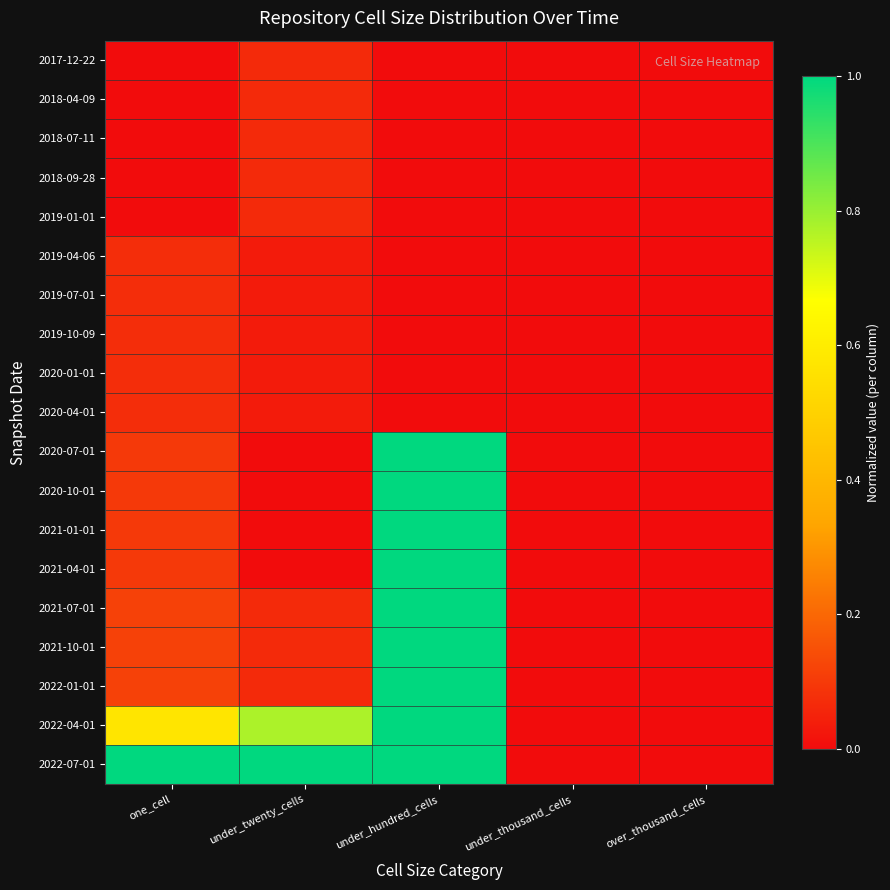

Reading right to left, what are all the values shown in this chart?

2017-12-22: over_thousand_cells=0.0	under_thousand_cells=0.0	under_hundred_cells=0.0	under_twenty_cells=0.1	one_cell=0.0
2018-04-09: over_thousand_cells=0.0	under_thousand_cells=0.0	under_hundred_cells=0.0	under_twenty_cells=0.1	one_cell=0.0
2018-07-11: over_thousand_cells=0.0	under_thousand_cells=0.0	under_hundred_cells=0.0	under_twenty_cells=0.1	one_cell=0.0
2018-09-28: over_thousand_cells=0.0	under_thousand_cells=0.0	under_hundred_cells=0.0	under_twenty_cells=0.1	one_cell=0.0
2019-01-01: over_thousand_cells=0.0	under_thousand_cells=0.0	under_hundred_cells=0.0	under_twenty_cells=0.1	one_cell=0.0
2019-04-06: over_thousand_cells=0.0	under_thousand_cells=0.0	under_hundred_cells=0.0	under_twenty_cells=0.0	one_cell=0.1
2019-07-01: over_thousand_cells=0.0	under_thousand_cells=0.0	under_hundred_cells=0.0	under_twenty_cells=0.0	one_cell=0.1
2019-10-09: over_thousand_cells=0.0	under_thousand_cells=0.0	under_hundred_cells=0.0	under_twenty_cells=0.0	one_cell=0.1
2020-01-01: over_thousand_cells=0.0	under_thousand_cells=0.0	under_hundred_cells=0.0	under_twenty_cells=0.0	one_cell=0.1
2020-04-01: over_thousand_cells=0.0	under_thousand_cells=0.0	under_hundred_cells=0.0	under_twenty_cells=0.0	one_cell=0.1
2020-07-01: over_thousand_cells=0.0	under_thousand_cells=0.0	under_hundred_cells=1.0	under_twenty_cells=0.0	one_cell=0.1
2020-10-01: over_thousand_cells=0.0	under_thousand_cells=0.0	under_hundred_cells=1.0	under_twenty_cells=0.0	one_cell=0.1
2021-01-01: over_thousand_cells=0.0	under_thousand_cells=0.0	under_hundred_cells=1.0	under_twenty_cells=0.0	one_cell=0.1
2021-04-01: over_thousand_cells=0.0	under_thousand_cells=0.0	under_hundred_cells=1.0	under_twenty_cells=0.0	one_cell=0.1
2021-07-01: over_thousand_cells=0.0	under_thousand_cells=0.0	under_hundred_cells=1.0	under_twenty_cells=0.1	one_cell=0.1
2021-10-01: over_thousand_cells=0.0	under_thousand_cells=0.0	under_hundred_cells=1.0	under_twenty_cells=0.1	one_cell=0.1
2022-01-01: over_thousand_cells=0.0	under_thousand_cells=0.0	under_hundred_cells=1.0	under_twenty_cells=0.1	one_cell=0.1
2022-04-01: over_thousand_cells=0.0	under_thousand_cells=0.0	under_hundred_cells=1.0	under_twenty_cells=0.8	one_cell=0.6
2022-07-01: over_thousand_cells=0.0	under_thousand_cells=0.0	under_hundred_cells=1.0	under_twenty_cells=1.0	one_cell=1.0